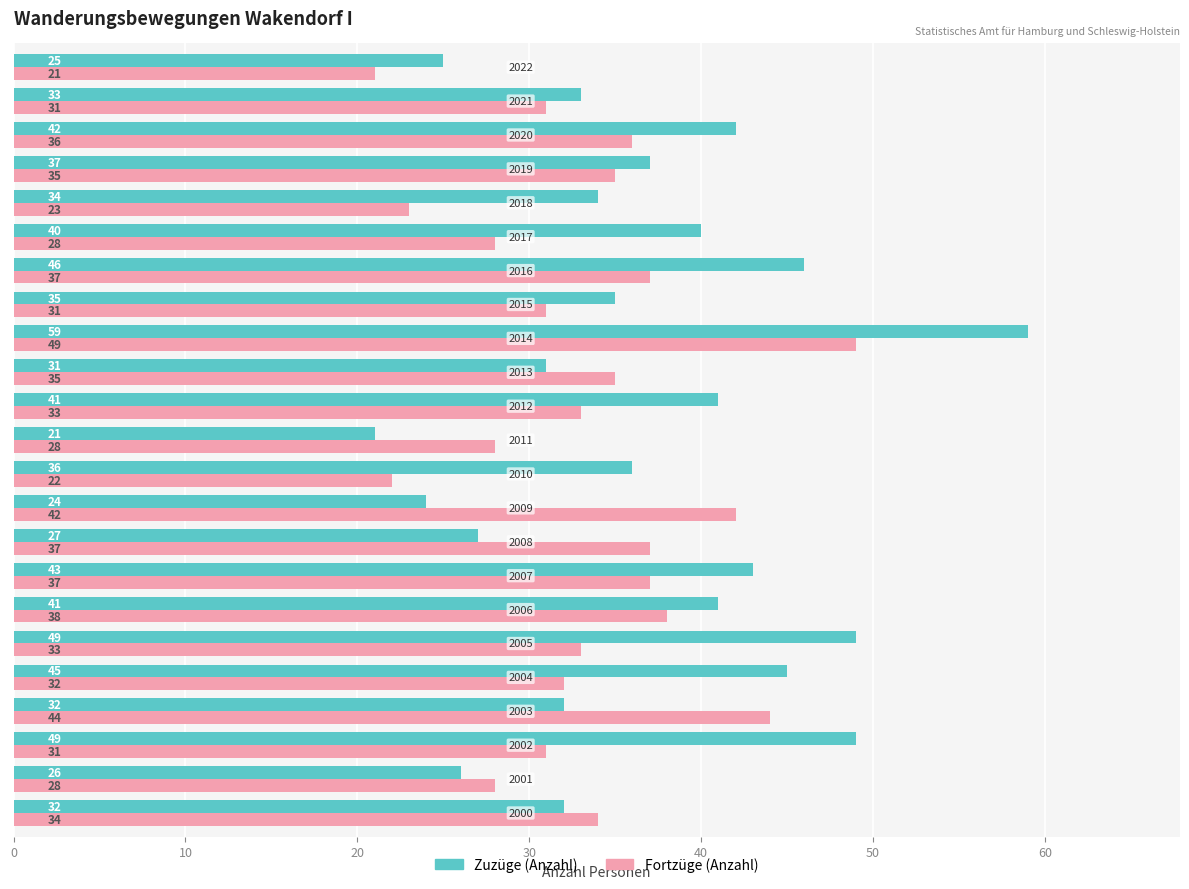

Rank the series by their average value, from lowest to highest.

Fortzüge (Anzahl), Zuzüge (Anzahl)